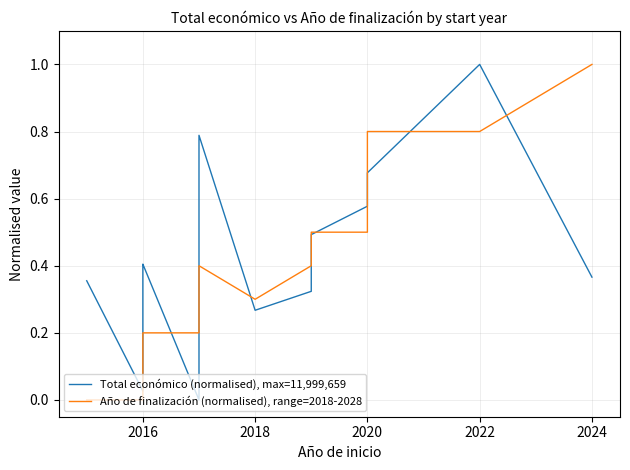

What is the maximum value for Año de finalización (normalised), range=2018-2028?

1.0